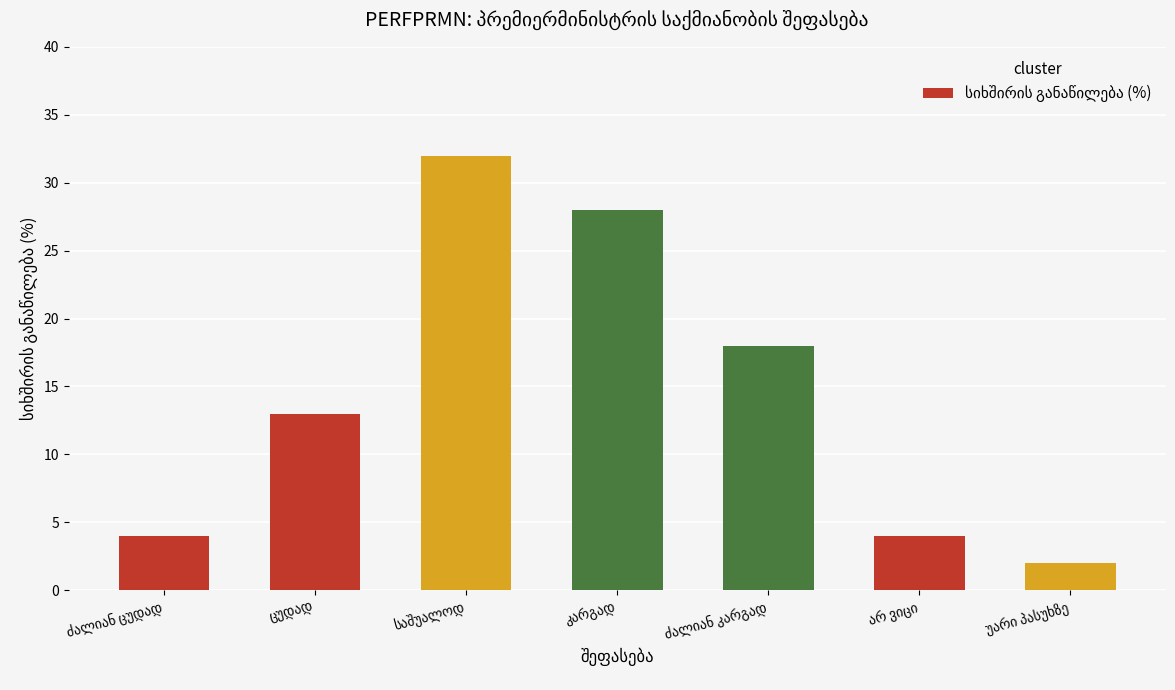

What is the smallest value displayed?

2